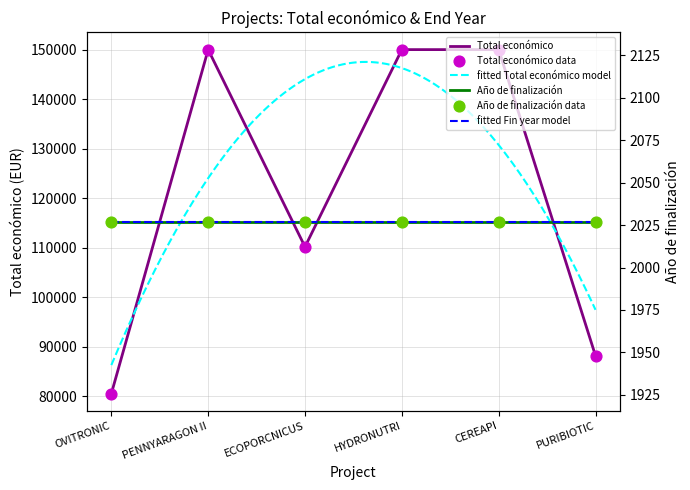

What is the ratio of the value at PENNYARAGON II to the value at HYDRONUTRI?

1.0